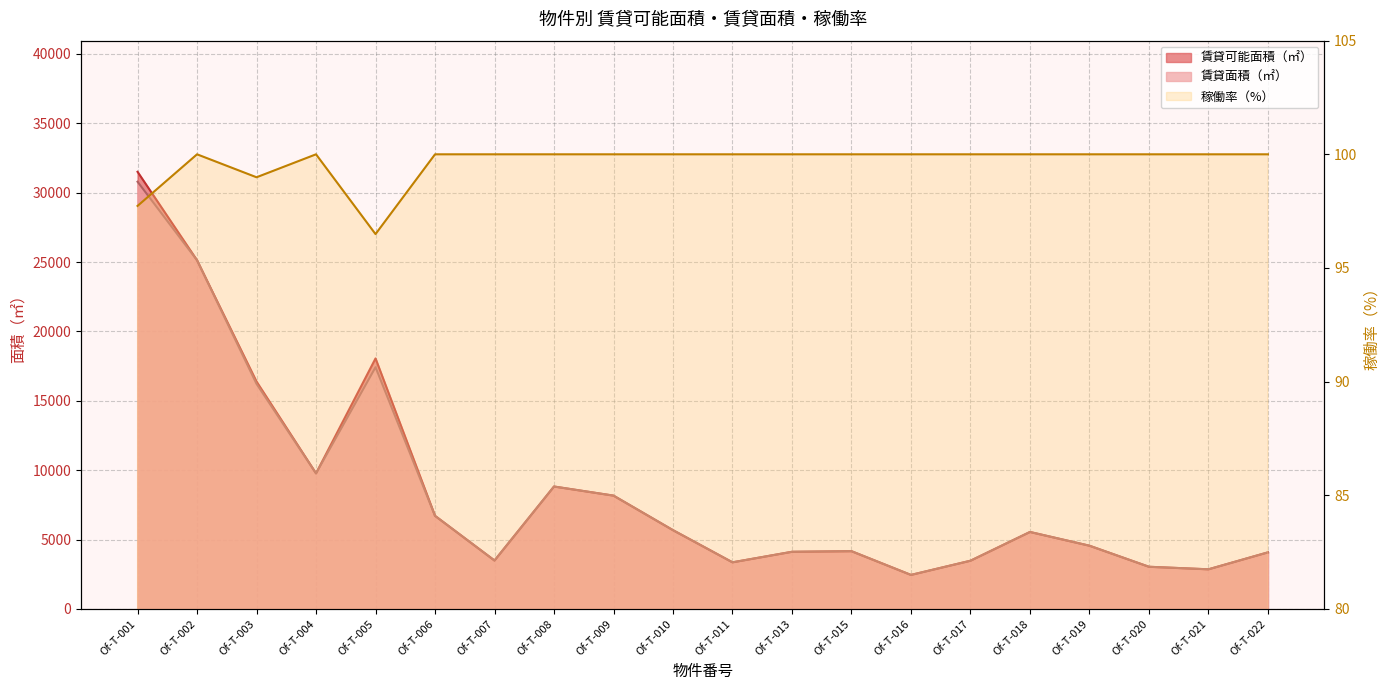

Which series has the largest total across all categories?

賃貸可能面積（㎡）